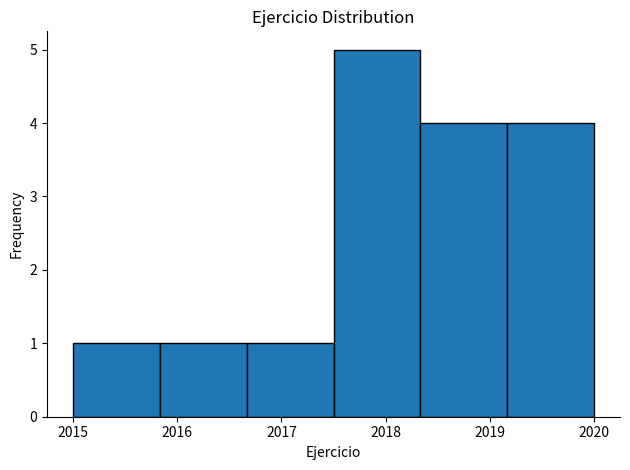

Over which range of the x-axis is the bar tallest?

2017.5 to 2018.3